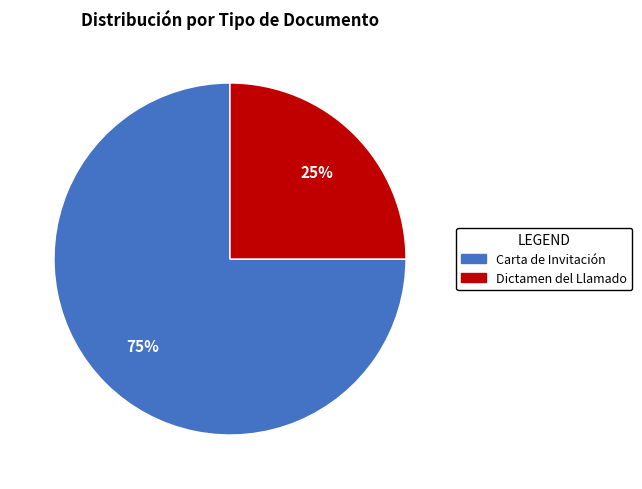

To the nearest percent, what is the average slice percentage?

50%